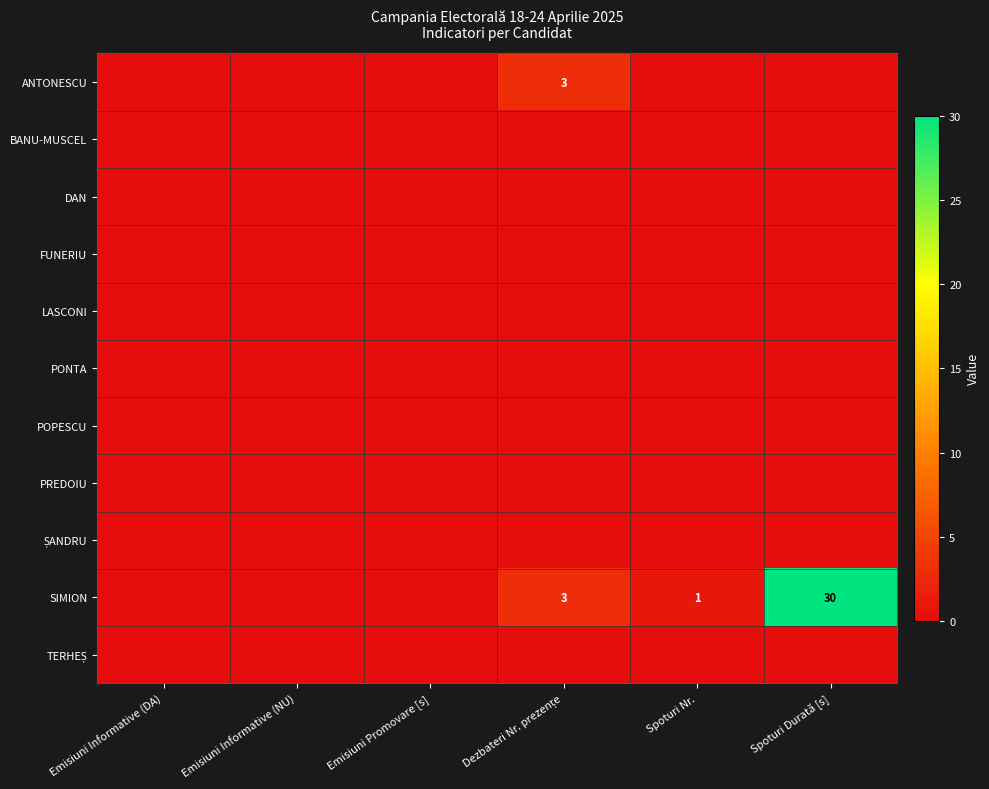

Which label corresponds to the smallest value in the chart?

Emisiuni Informative (DA)